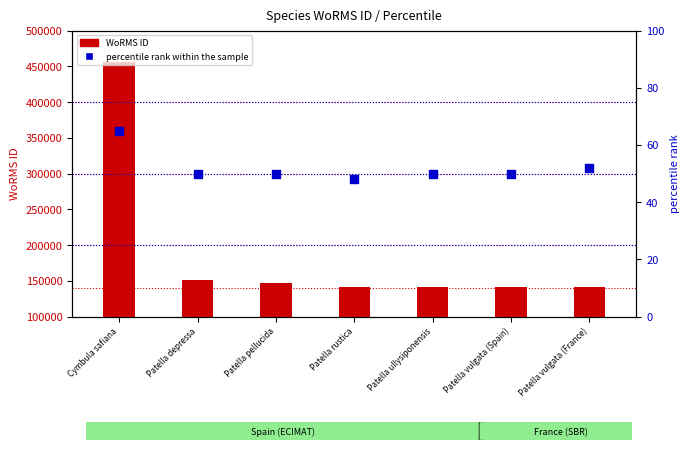

At which category is the sum across all series the highest?

Cymbula safiana